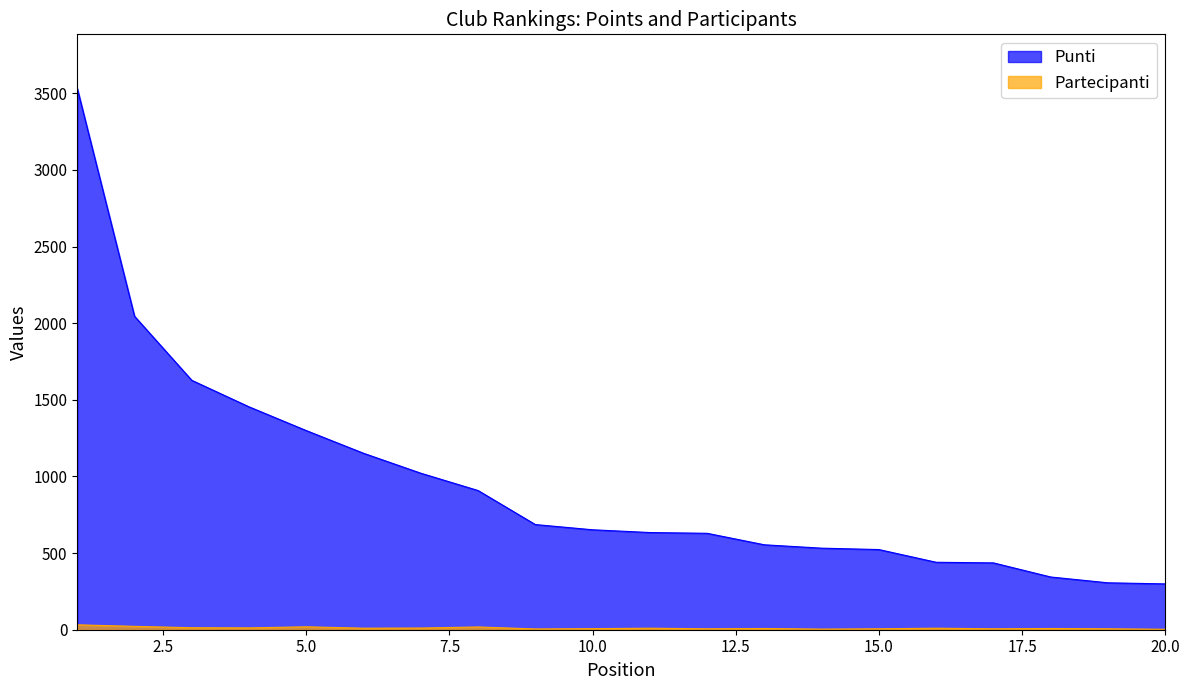

What is the sum of all Punti values?

19071